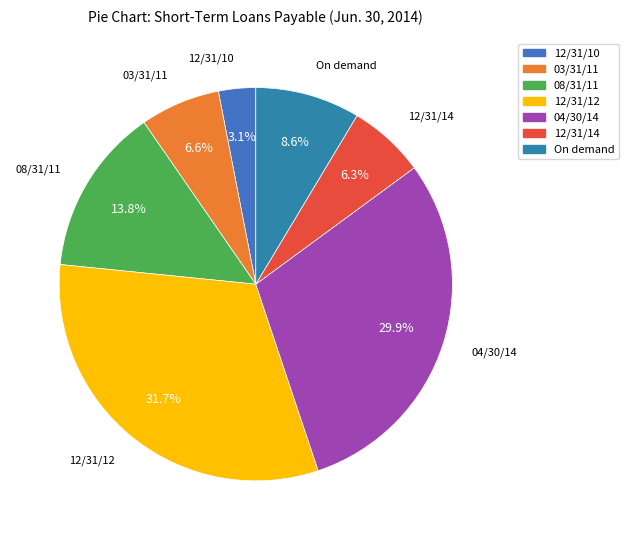

The On demand slice represents 19% of the pie. True or false?

False